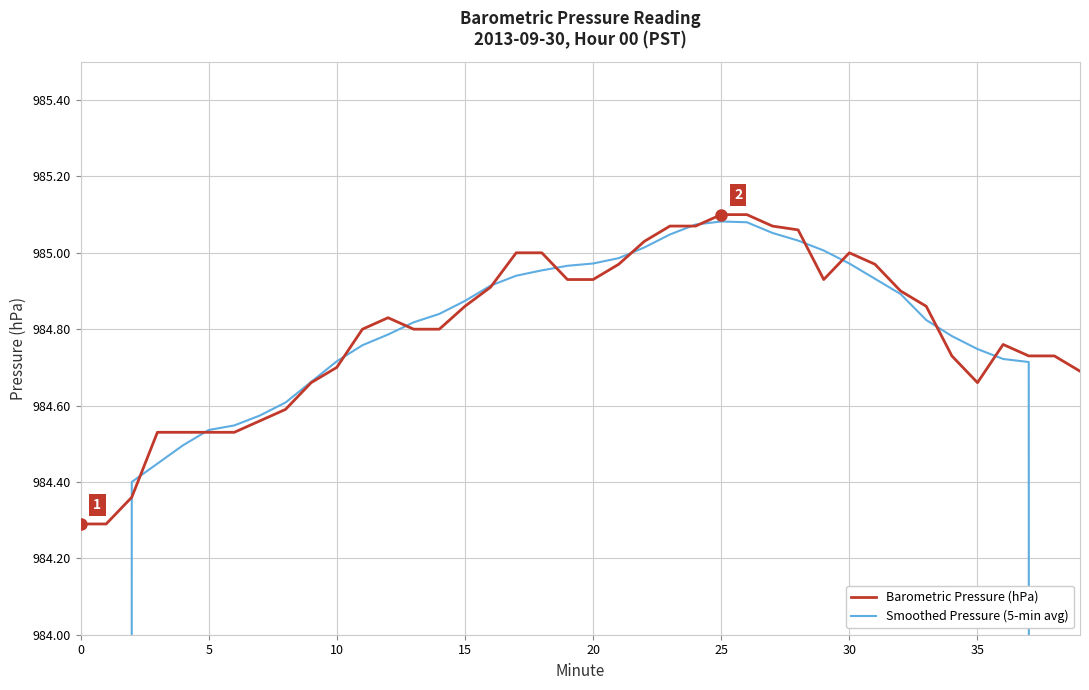

What is the minimum value for Barometric Pressure (hPa)?

984.3